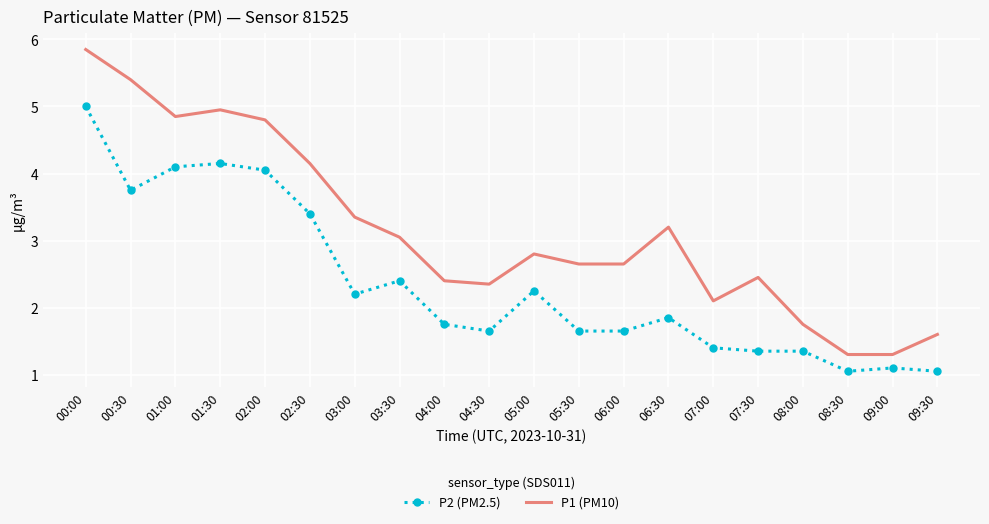

Rank the series by their average value, from highest to lowest.

P1 (PM10), P2 (PM2.5)